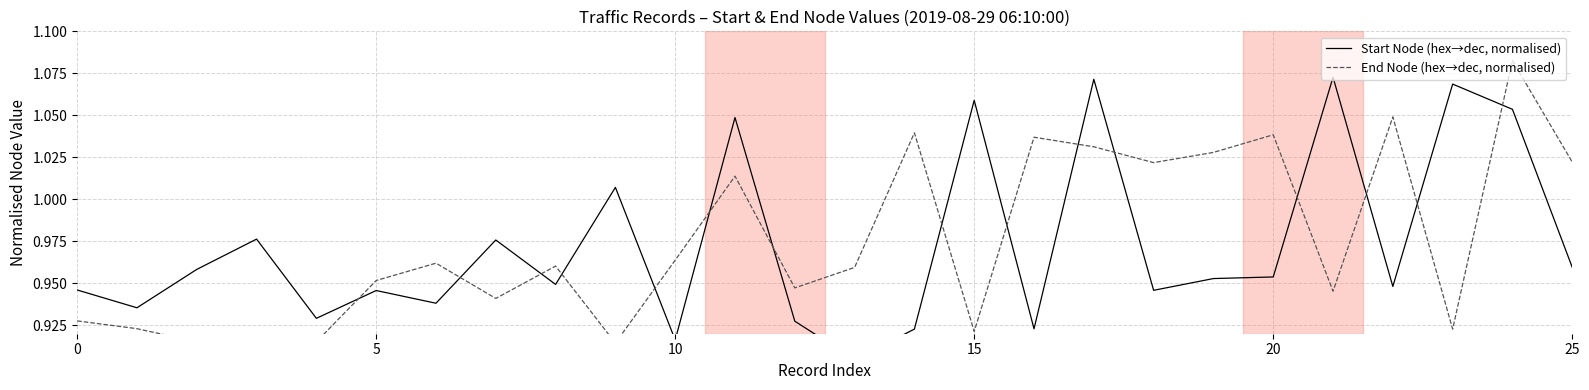

True or false: End Node (hex→dec, normalised) has a value of 1.8 at 11.

False